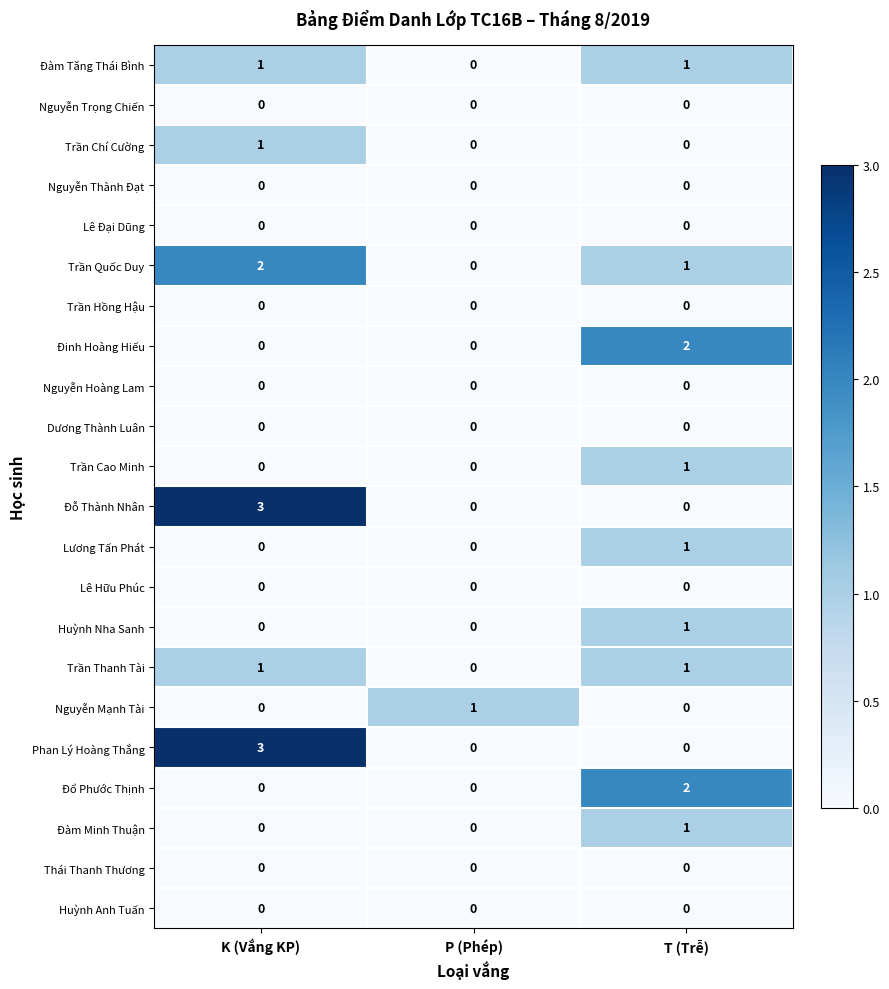

Count the number of data series in this chart.

22